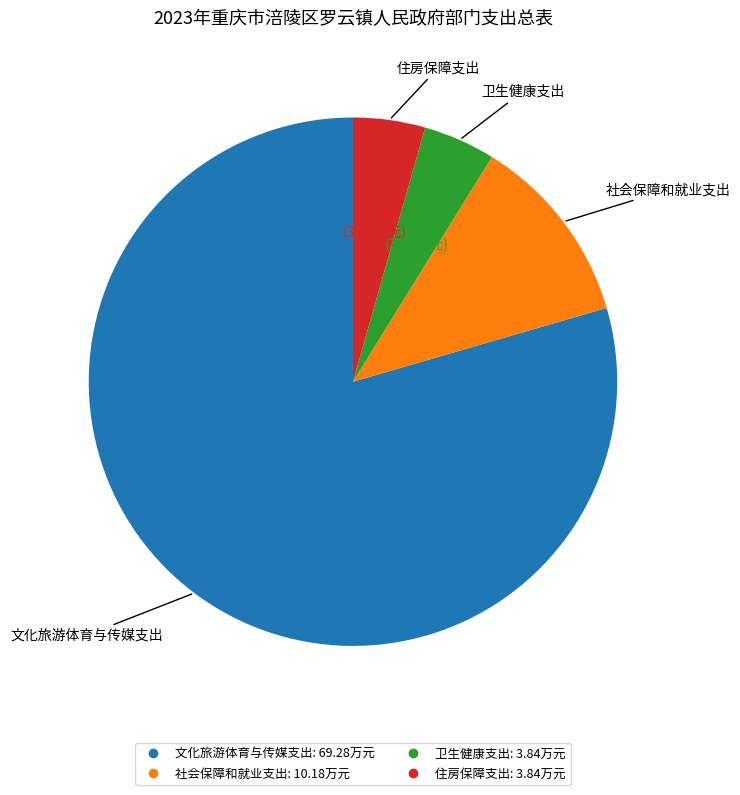

Does 文化旅游体育与传媒支出 represent more than half of the total?

Yes